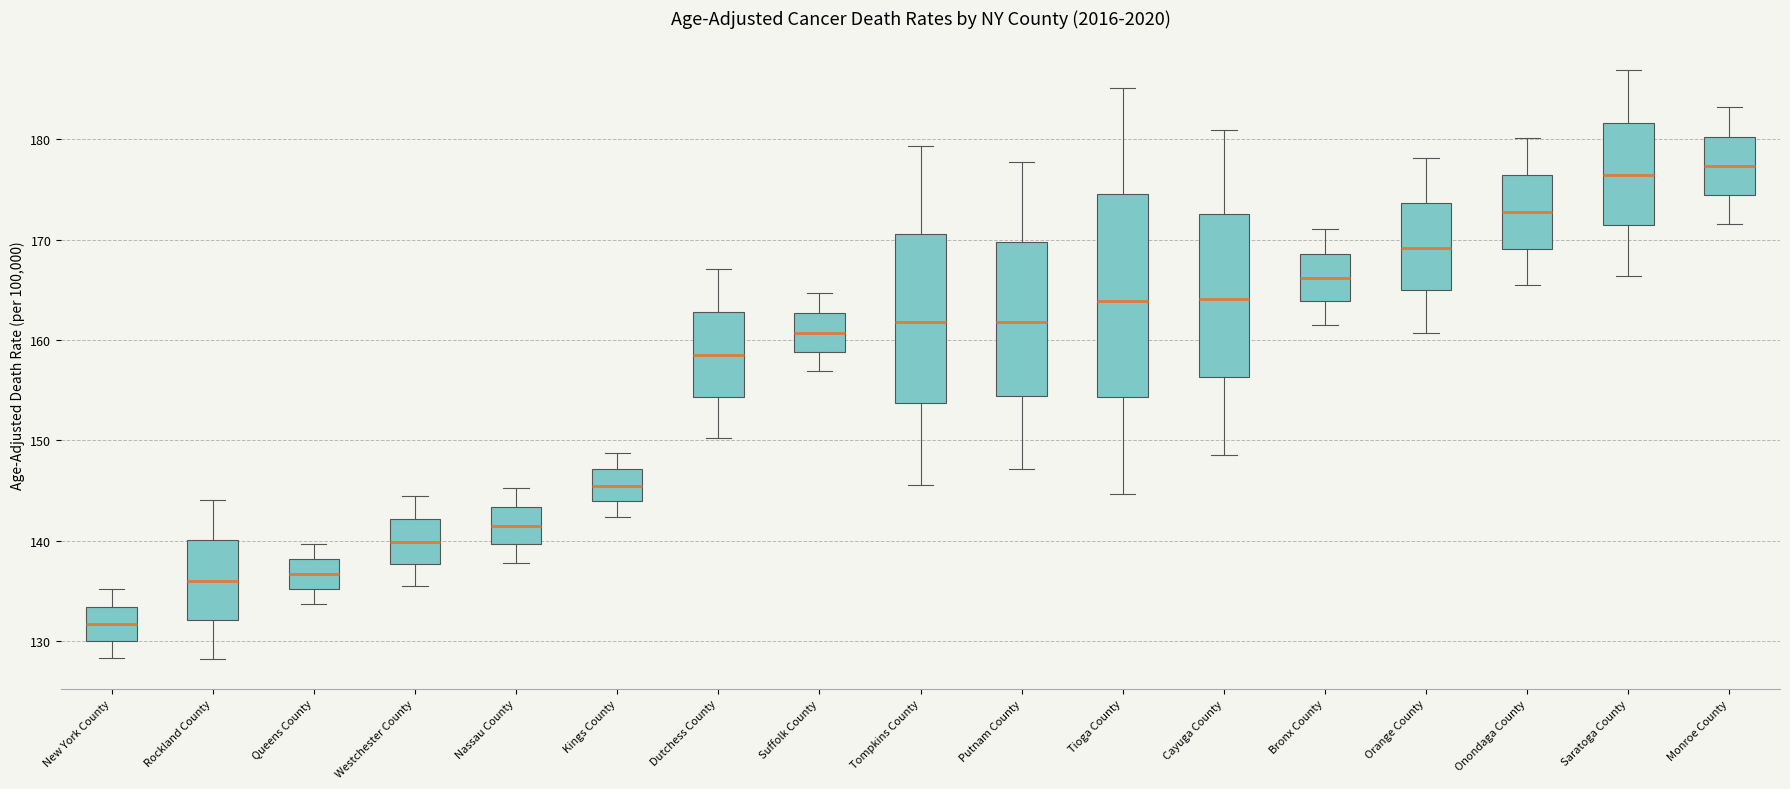

Where does the lower whisker of the box for Westchester County end on the y-axis? The values are not printed on the chart, so give them approximately, as read against the axis.

136